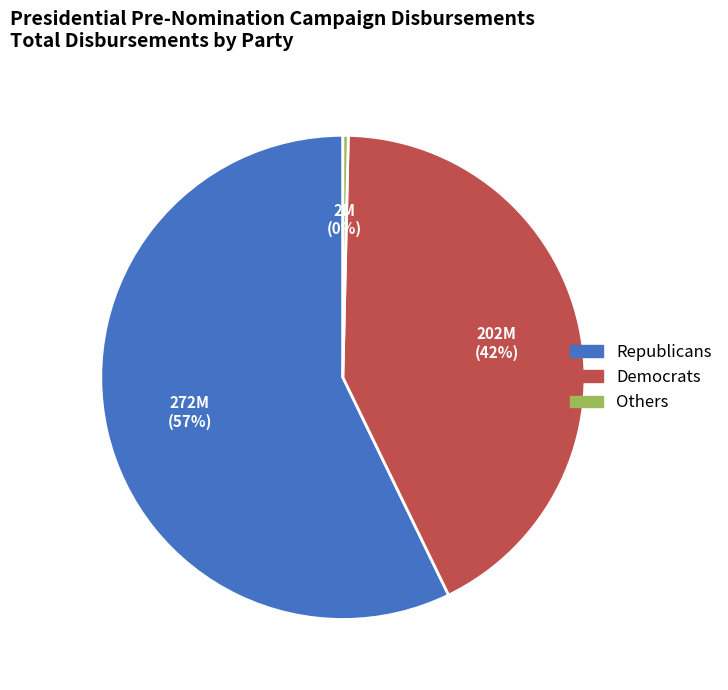

To the nearest percent, what is the average slice percentage?

33%